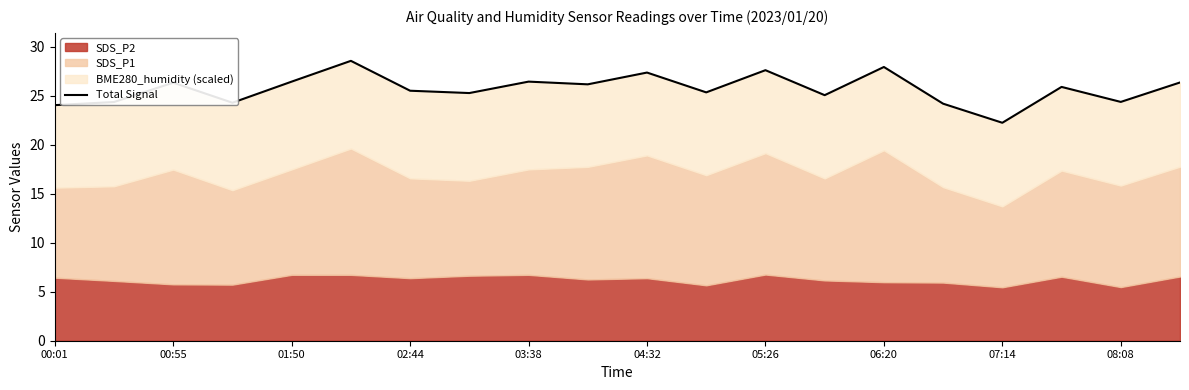

Read the value at 05:26.

27.6